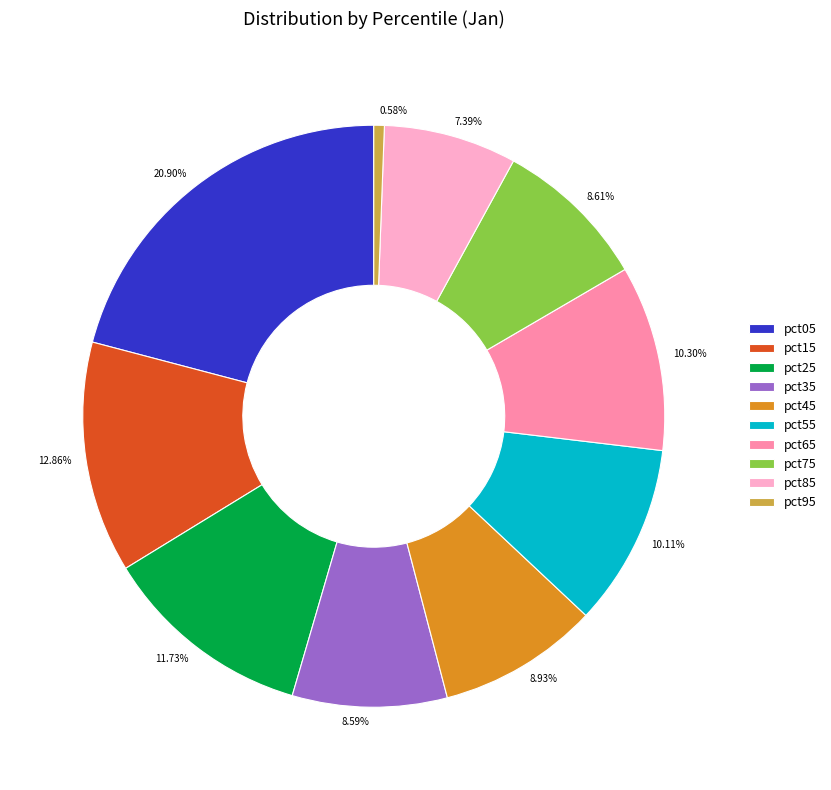

Does any single category account for the majority?

No